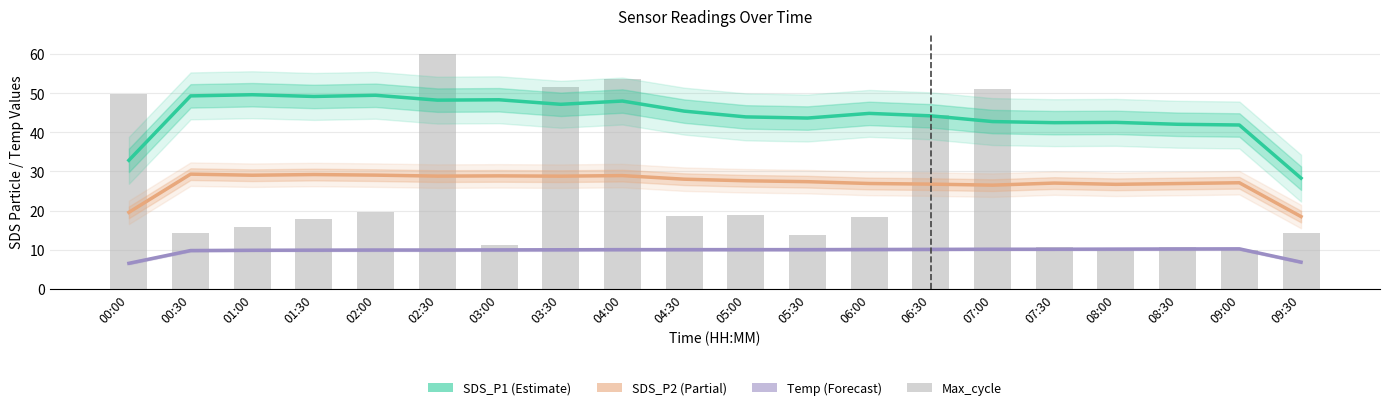

What value does the Temp series have at 08:30?

10.2